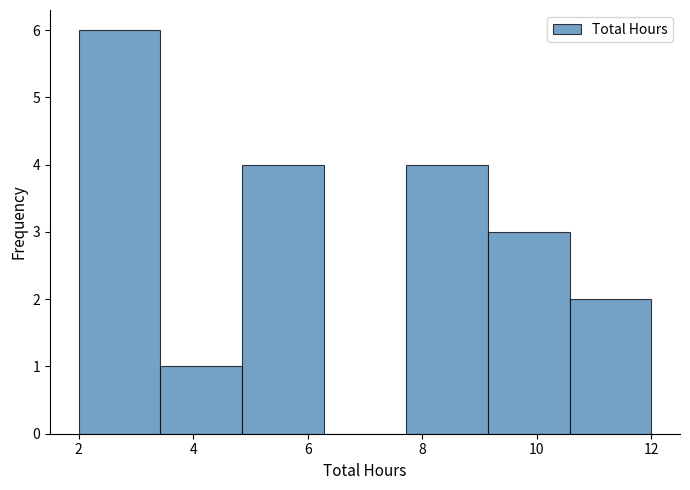

How tall is the bar that spans 7.8 to 9.2 on the x-axis? Neither the bar edges nor the heights are printed on the chart, so give them approximately, as read against the axes.

4